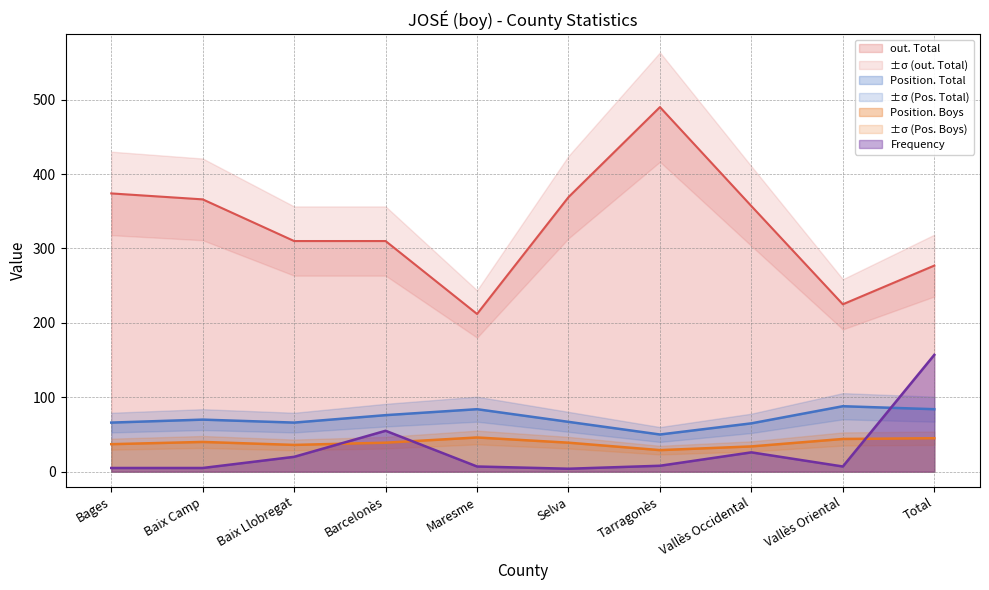

What is the difference between the second highest and minimum values in the out. Total series?

162